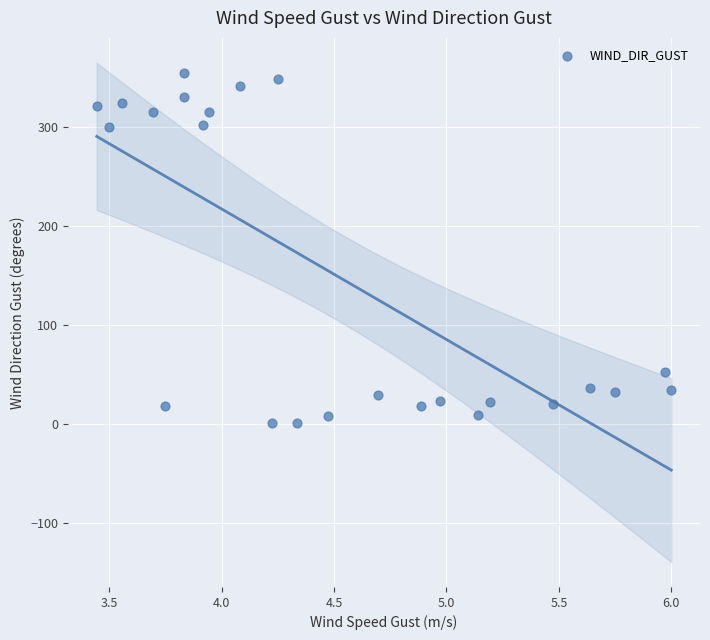

What is the range of Y values (max minus min)?

354